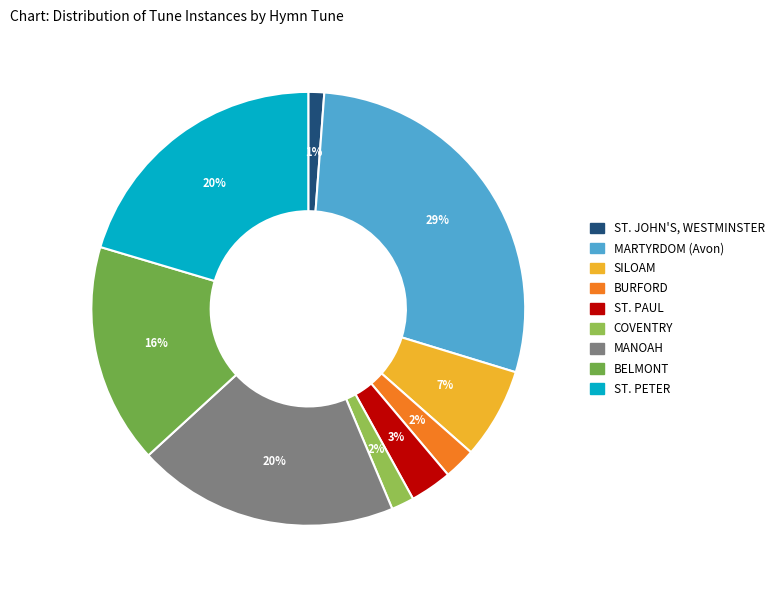

Is there a majority slice in this chart?

No